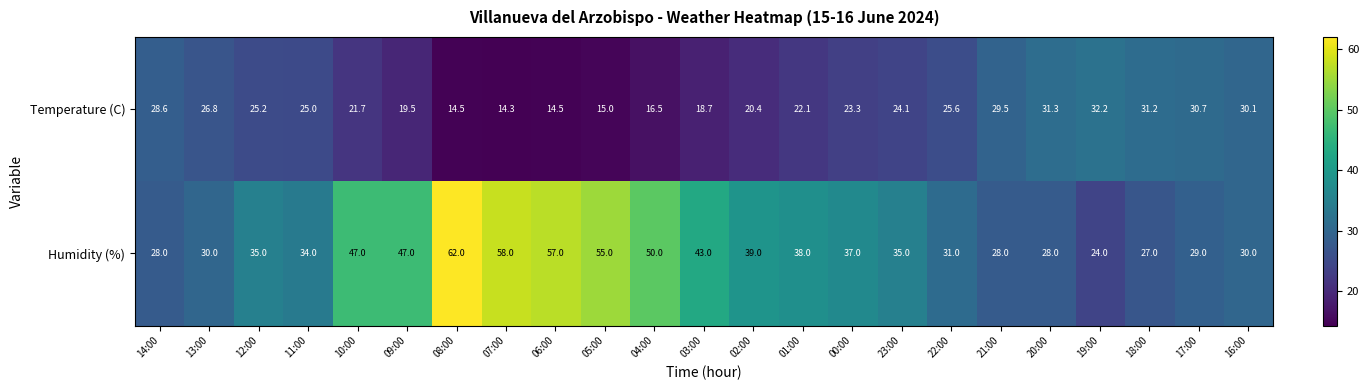

What is the total value across all series at 01:00?

60.1